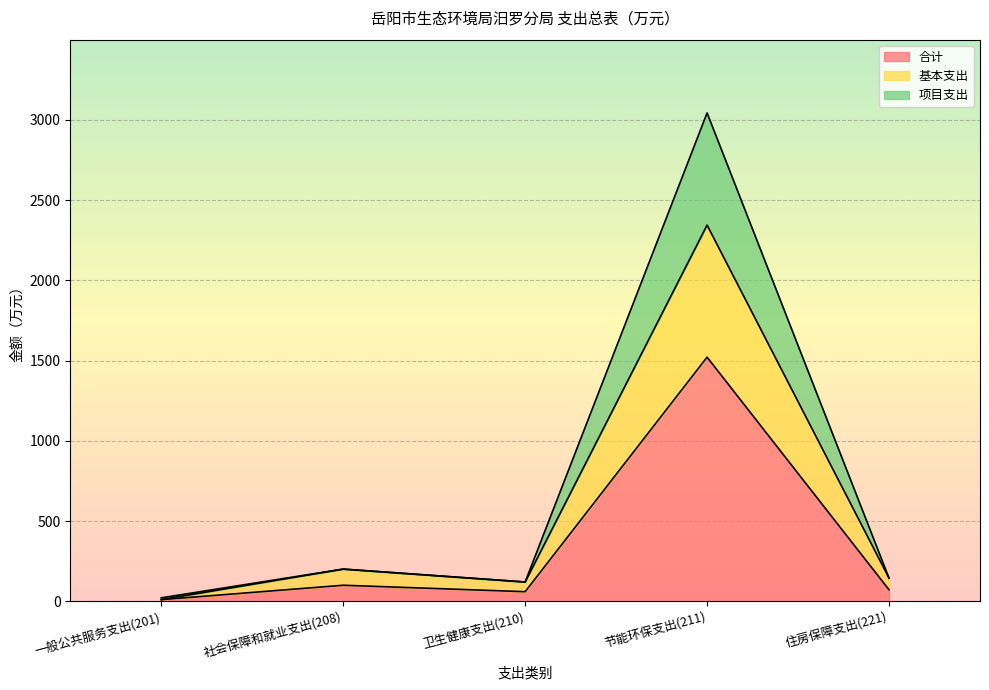

Reading left to right, what are all the values shown in this chart?

合计: 一般公共服务支出(201)=11.0	社会保障和就业支出(208)=100.5	卫生健康支出(210)=60.3	节能环保支出(211)=1521.2	住房保障支出(221)=72.3
基本支出: 一般公共服务支出(201)=11.0	社会保障和就业支出(208)=201.1	卫生健康支出(210)=120.7	节能环保支出(211)=2343.7	住房保障支出(221)=144.6
项目支出: 一般公共服务支出(201)=22.0	社会保障和就业支出(208)=201.1	卫生健康支出(210)=120.7	节能环保支出(211)=3042.4	住房保障支出(221)=144.6